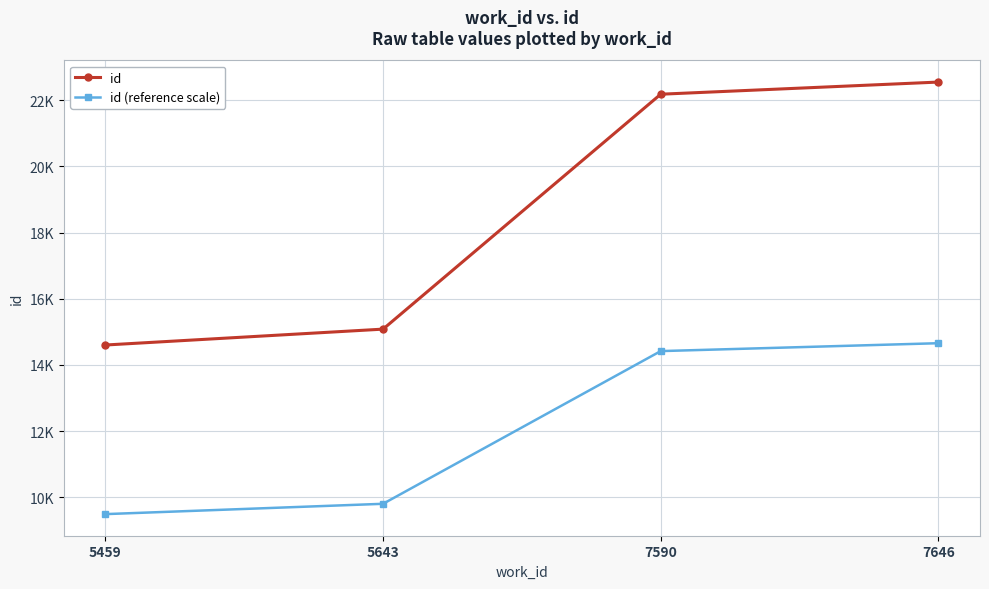

What is the lowest value of the id series?

14601.0